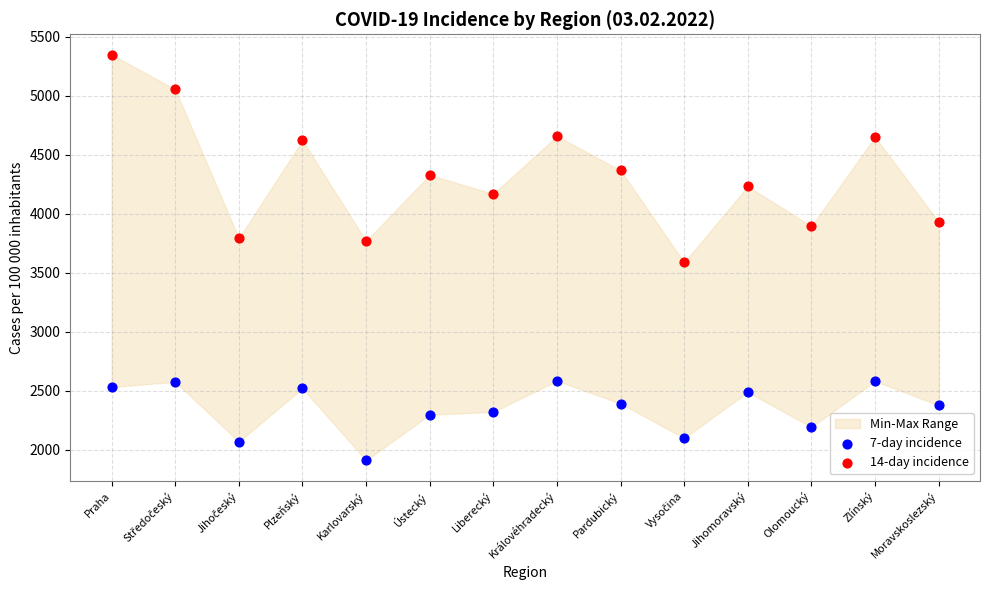

Which series contains the lowest Y value?

7-day incidence